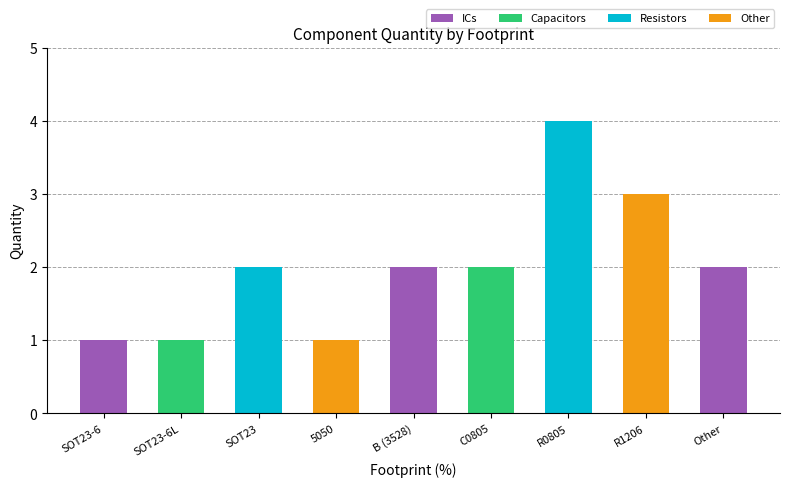

The chart shows a value of 2 at B (3528). True or false?

True